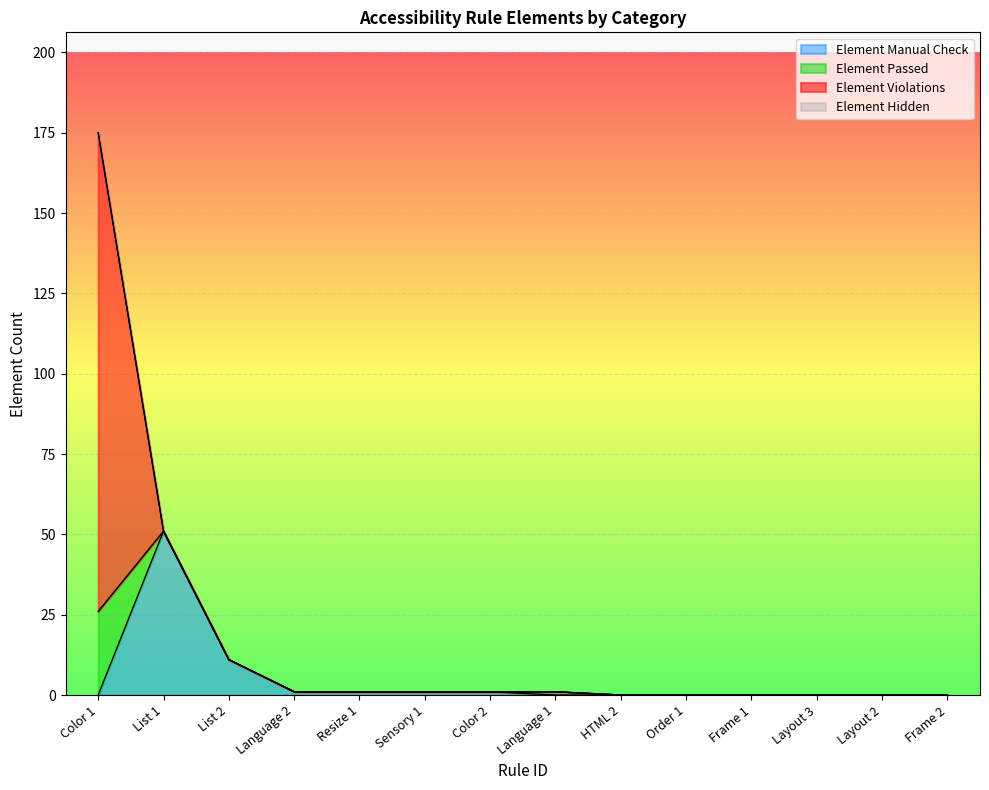

Count the number of categories in the chart.

14